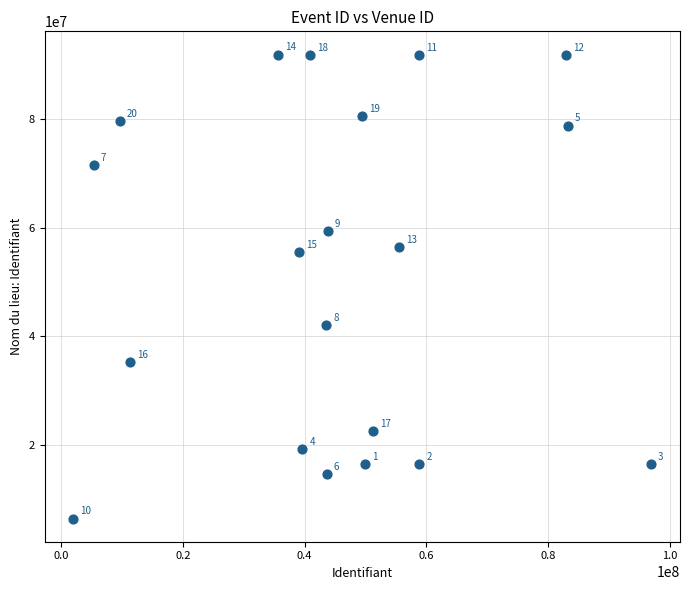

What is the range of X values (max minus min)?

94860851